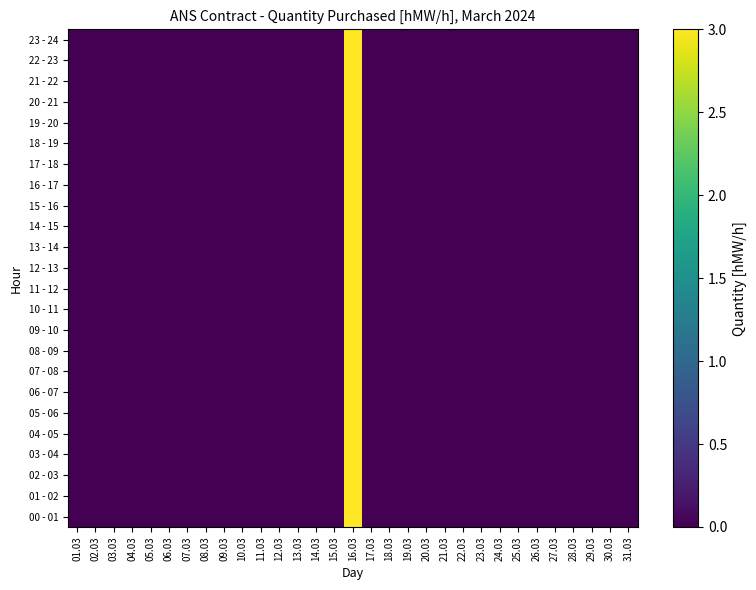

Reading right to left, transcribe all the data shown in this chart.

00 - 01: 31.03=0	30.03=0	29.03=0	28.03=0	27.03=0	26.03=0	25.03=0	24.03=0	23.03=0	22.03=0	21.03=0	20.03=0	19.03=0	18.03=0	17.03=0	16.03=3	15.03=0	14.03=0	13.03=0	12.03=0	11.03=0	10.03=0	09.03=0	08.03=0	07.03=0	06.03=0	05.03=0	04.03=0	03.03=0	02.03=0	01.03=0
01 - 02: 31.03=0	30.03=0	29.03=0	28.03=0	27.03=0	26.03=0	25.03=0	24.03=0	23.03=0	22.03=0	21.03=0	20.03=0	19.03=0	18.03=0	17.03=0	16.03=3	15.03=0	14.03=0	13.03=0	12.03=0	11.03=0	10.03=0	09.03=0	08.03=0	07.03=0	06.03=0	05.03=0	04.03=0	03.03=0	02.03=0	01.03=0
02 - 03: 31.03=0	30.03=0	29.03=0	28.03=0	27.03=0	26.03=0	25.03=0	24.03=0	23.03=0	22.03=0	21.03=0	20.03=0	19.03=0	18.03=0	17.03=0	16.03=3	15.03=0	14.03=0	13.03=0	12.03=0	11.03=0	10.03=0	09.03=0	08.03=0	07.03=0	06.03=0	05.03=0	04.03=0	03.03=0	02.03=0	01.03=0
03 - 04: 31.03=0	30.03=0	29.03=0	28.03=0	27.03=0	26.03=0	25.03=0	24.03=0	23.03=0	22.03=0	21.03=0	20.03=0	19.03=0	18.03=0	17.03=0	16.03=3	15.03=0	14.03=0	13.03=0	12.03=0	11.03=0	10.03=0	09.03=0	08.03=0	07.03=0	06.03=0	05.03=0	04.03=0	03.03=0	02.03=0	01.03=0
04 - 05: 31.03=0	30.03=0	29.03=0	28.03=0	27.03=0	26.03=0	25.03=0	24.03=0	23.03=0	22.03=0	21.03=0	20.03=0	19.03=0	18.03=0	17.03=0	16.03=3	15.03=0	14.03=0	13.03=0	12.03=0	11.03=0	10.03=0	09.03=0	08.03=0	07.03=0	06.03=0	05.03=0	04.03=0	03.03=0	02.03=0	01.03=0
05 - 06: 31.03=0	30.03=0	29.03=0	28.03=0	27.03=0	26.03=0	25.03=0	24.03=0	23.03=0	22.03=0	21.03=0	20.03=0	19.03=0	18.03=0	17.03=0	16.03=3	15.03=0	14.03=0	13.03=0	12.03=0	11.03=0	10.03=0	09.03=0	08.03=0	07.03=0	06.03=0	05.03=0	04.03=0	03.03=0	02.03=0	01.03=0
06 - 07: 31.03=0	30.03=0	29.03=0	28.03=0	27.03=0	26.03=0	25.03=0	24.03=0	23.03=0	22.03=0	21.03=0	20.03=0	19.03=0	18.03=0	17.03=0	16.03=3	15.03=0	14.03=0	13.03=0	12.03=0	11.03=0	10.03=0	09.03=0	08.03=0	07.03=0	06.03=0	05.03=0	04.03=0	03.03=0	02.03=0	01.03=0
07 - 08: 31.03=0	30.03=0	29.03=0	28.03=0	27.03=0	26.03=0	25.03=0	24.03=0	23.03=0	22.03=0	21.03=0	20.03=0	19.03=0	18.03=0	17.03=0	16.03=3	15.03=0	14.03=0	13.03=0	12.03=0	11.03=0	10.03=0	09.03=0	08.03=0	07.03=0	06.03=0	05.03=0	04.03=0	03.03=0	02.03=0	01.03=0
08 - 09: 31.03=0	30.03=0	29.03=0	28.03=0	27.03=0	26.03=0	25.03=0	24.03=0	23.03=0	22.03=0	21.03=0	20.03=0	19.03=0	18.03=0	17.03=0	16.03=3	15.03=0	14.03=0	13.03=0	12.03=0	11.03=0	10.03=0	09.03=0	08.03=0	07.03=0	06.03=0	05.03=0	04.03=0	03.03=0	02.03=0	01.03=0
09 - 10: 31.03=0	30.03=0	29.03=0	28.03=0	27.03=0	26.03=0	25.03=0	24.03=0	23.03=0	22.03=0	21.03=0	20.03=0	19.03=0	18.03=0	17.03=0	16.03=3	15.03=0	14.03=0	13.03=0	12.03=0	11.03=0	10.03=0	09.03=0	08.03=0	07.03=0	06.03=0	05.03=0	04.03=0	03.03=0	02.03=0	01.03=0
10 - 11: 31.03=0	30.03=0	29.03=0	28.03=0	27.03=0	26.03=0	25.03=0	24.03=0	23.03=0	22.03=0	21.03=0	20.03=0	19.03=0	18.03=0	17.03=0	16.03=3	15.03=0	14.03=0	13.03=0	12.03=0	11.03=0	10.03=0	09.03=0	08.03=0	07.03=0	06.03=0	05.03=0	04.03=0	03.03=0	02.03=0	01.03=0
11 - 12: 31.03=0	30.03=0	29.03=0	28.03=0	27.03=0	26.03=0	25.03=0	24.03=0	23.03=0	22.03=0	21.03=0	20.03=0	19.03=0	18.03=0	17.03=0	16.03=3	15.03=0	14.03=0	13.03=0	12.03=0	11.03=0	10.03=0	09.03=0	08.03=0	07.03=0	06.03=0	05.03=0	04.03=0	03.03=0	02.03=0	01.03=0
12 - 13: 31.03=0	30.03=0	29.03=0	28.03=0	27.03=0	26.03=0	25.03=0	24.03=0	23.03=0	22.03=0	21.03=0	20.03=0	19.03=0	18.03=0	17.03=0	16.03=3	15.03=0	14.03=0	13.03=0	12.03=0	11.03=0	10.03=0	09.03=0	08.03=0	07.03=0	06.03=0	05.03=0	04.03=0	03.03=0	02.03=0	01.03=0
13 - 14: 31.03=0	30.03=0	29.03=0	28.03=0	27.03=0	26.03=0	25.03=0	24.03=0	23.03=0	22.03=0	21.03=0	20.03=0	19.03=0	18.03=0	17.03=0	16.03=3	15.03=0	14.03=0	13.03=0	12.03=0	11.03=0	10.03=0	09.03=0	08.03=0	07.03=0	06.03=0	05.03=0	04.03=0	03.03=0	02.03=0	01.03=0
14 - 15: 31.03=0	30.03=0	29.03=0	28.03=0	27.03=0	26.03=0	25.03=0	24.03=0	23.03=0	22.03=0	21.03=0	20.03=0	19.03=0	18.03=0	17.03=0	16.03=3	15.03=0	14.03=0	13.03=0	12.03=0	11.03=0	10.03=0	09.03=0	08.03=0	07.03=0	06.03=0	05.03=0	04.03=0	03.03=0	02.03=0	01.03=0
15 - 16: 31.03=0	30.03=0	29.03=0	28.03=0	27.03=0	26.03=0	25.03=0	24.03=0	23.03=0	22.03=0	21.03=0	20.03=0	19.03=0	18.03=0	17.03=0	16.03=3	15.03=0	14.03=0	13.03=0	12.03=0	11.03=0	10.03=0	09.03=0	08.03=0	07.03=0	06.03=0	05.03=0	04.03=0	03.03=0	02.03=0	01.03=0
16 - 17: 31.03=0	30.03=0	29.03=0	28.03=0	27.03=0	26.03=0	25.03=0	24.03=0	23.03=0	22.03=0	21.03=0	20.03=0	19.03=0	18.03=0	17.03=0	16.03=3	15.03=0	14.03=0	13.03=0	12.03=0	11.03=0	10.03=0	09.03=0	08.03=0	07.03=0	06.03=0	05.03=0	04.03=0	03.03=0	02.03=0	01.03=0
17 - 18: 31.03=0	30.03=0	29.03=0	28.03=0	27.03=0	26.03=0	25.03=0	24.03=0	23.03=0	22.03=0	21.03=0	20.03=0	19.03=0	18.03=0	17.03=0	16.03=3	15.03=0	14.03=0	13.03=0	12.03=0	11.03=0	10.03=0	09.03=0	08.03=0	07.03=0	06.03=0	05.03=0	04.03=0	03.03=0	02.03=0	01.03=0
18 - 19: 31.03=0	30.03=0	29.03=0	28.03=0	27.03=0	26.03=0	25.03=0	24.03=0	23.03=0	22.03=0	21.03=0	20.03=0	19.03=0	18.03=0	17.03=0	16.03=3	15.03=0	14.03=0	13.03=0	12.03=0	11.03=0	10.03=0	09.03=0	08.03=0	07.03=0	06.03=0	05.03=0	04.03=0	03.03=0	02.03=0	01.03=0
19 - 20: 31.03=0	30.03=0	29.03=0	28.03=0	27.03=0	26.03=0	25.03=0	24.03=0	23.03=0	22.03=0	21.03=0	20.03=0	19.03=0	18.03=0	17.03=0	16.03=3	15.03=0	14.03=0	13.03=0	12.03=0	11.03=0	10.03=0	09.03=0	08.03=0	07.03=0	06.03=0	05.03=0	04.03=0	03.03=0	02.03=0	01.03=0
20 - 21: 31.03=0	30.03=0	29.03=0	28.03=0	27.03=0	26.03=0	25.03=0	24.03=0	23.03=0	22.03=0	21.03=0	20.03=0	19.03=0	18.03=0	17.03=0	16.03=3	15.03=0	14.03=0	13.03=0	12.03=0	11.03=0	10.03=0	09.03=0	08.03=0	07.03=0	06.03=0	05.03=0	04.03=0	03.03=0	02.03=0	01.03=0
21 - 22: 31.03=0	30.03=0	29.03=0	28.03=0	27.03=0	26.03=0	25.03=0	24.03=0	23.03=0	22.03=0	21.03=0	20.03=0	19.03=0	18.03=0	17.03=0	16.03=3	15.03=0	14.03=0	13.03=0	12.03=0	11.03=0	10.03=0	09.03=0	08.03=0	07.03=0	06.03=0	05.03=0	04.03=0	03.03=0	02.03=0	01.03=0
22 - 23: 31.03=0	30.03=0	29.03=0	28.03=0	27.03=0	26.03=0	25.03=0	24.03=0	23.03=0	22.03=0	21.03=0	20.03=0	19.03=0	18.03=0	17.03=0	16.03=3	15.03=0	14.03=0	13.03=0	12.03=0	11.03=0	10.03=0	09.03=0	08.03=0	07.03=0	06.03=0	05.03=0	04.03=0	03.03=0	02.03=0	01.03=0
23 - 24: 31.03=0	30.03=0	29.03=0	28.03=0	27.03=0	26.03=0	25.03=0	24.03=0	23.03=0	22.03=0	21.03=0	20.03=0	19.03=0	18.03=0	17.03=0	16.03=3	15.03=0	14.03=0	13.03=0	12.03=0	11.03=0	10.03=0	09.03=0	08.03=0	07.03=0	06.03=0	05.03=0	04.03=0	03.03=0	02.03=0	01.03=0